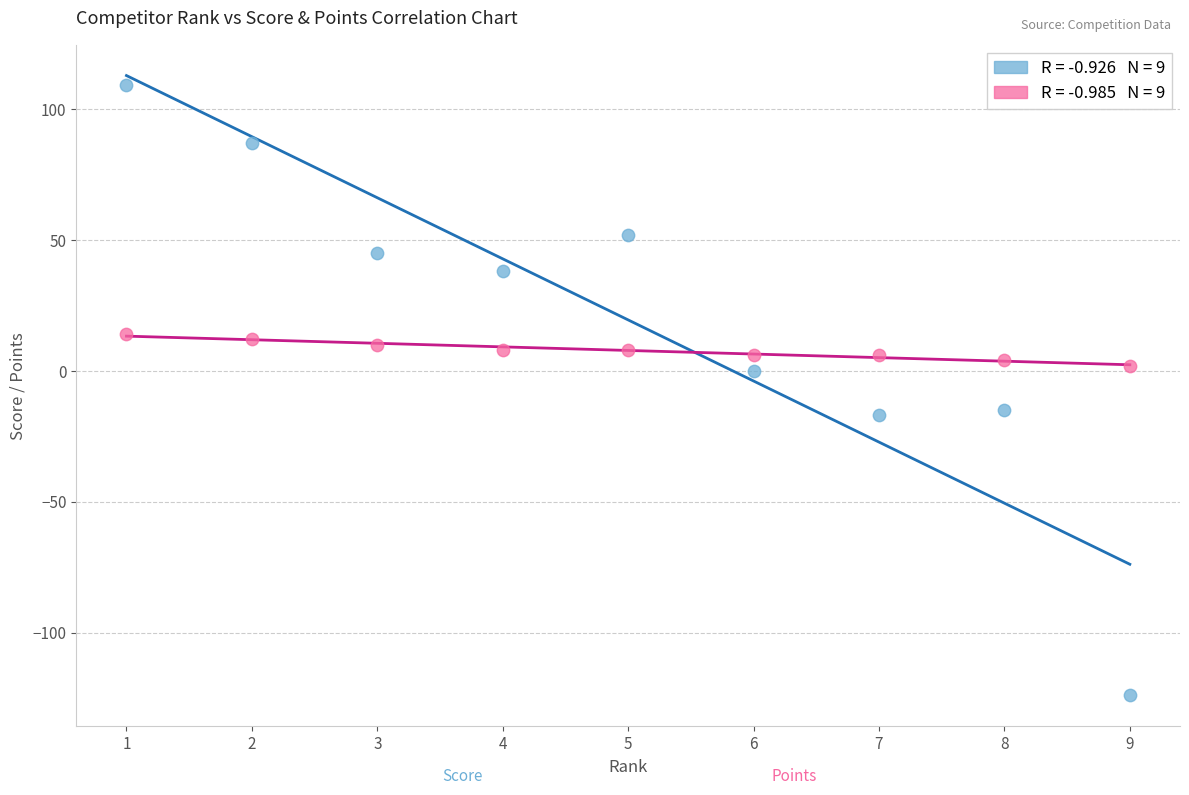

Across all data points, what is the range of X values (max minus min)?

8